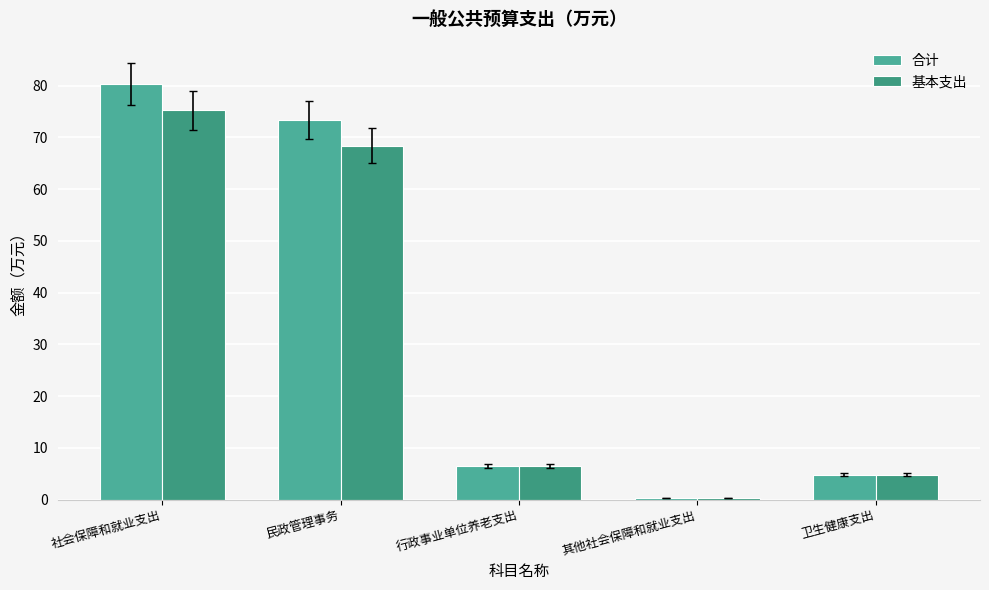

Reading left to right, list all the values displayed in this chart.

合计: 社会保障和就业支出=80.3	民政管理事务=73.4	行政事业单位养老支出=6.5	其他社会保障和就业支出=0.4	卫生健康支出=4.8
基本支出: 社会保障和就业支出=75.3	民政管理事务=68.4	行政事业单位养老支出=6.5	其他社会保障和就业支出=0.4	卫生健康支出=4.8